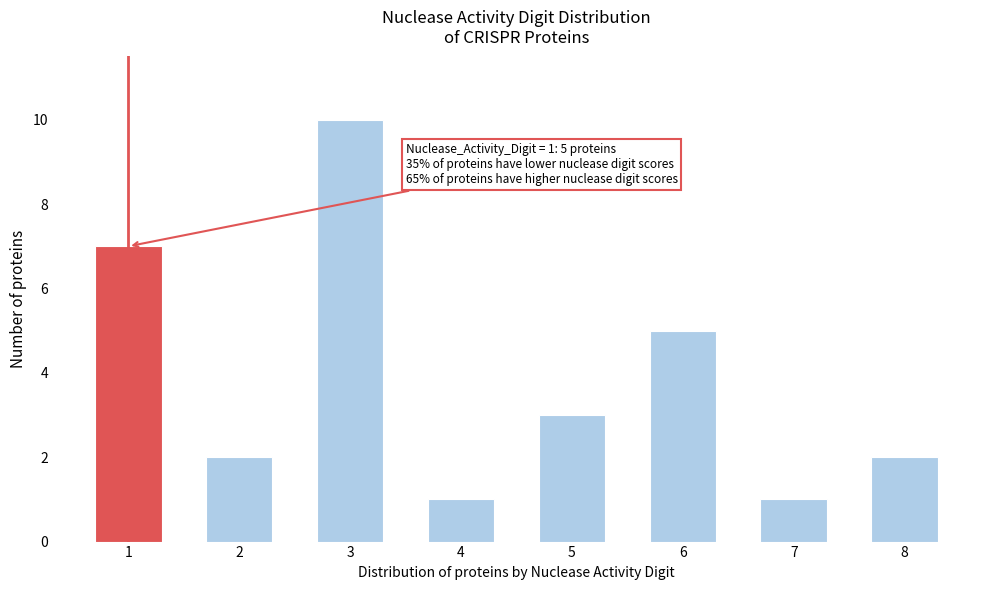

Reading left to right, extract all data points from this chart.

1=7	2=2	3=10	4=1	5=3	6=5	7=1	8=2